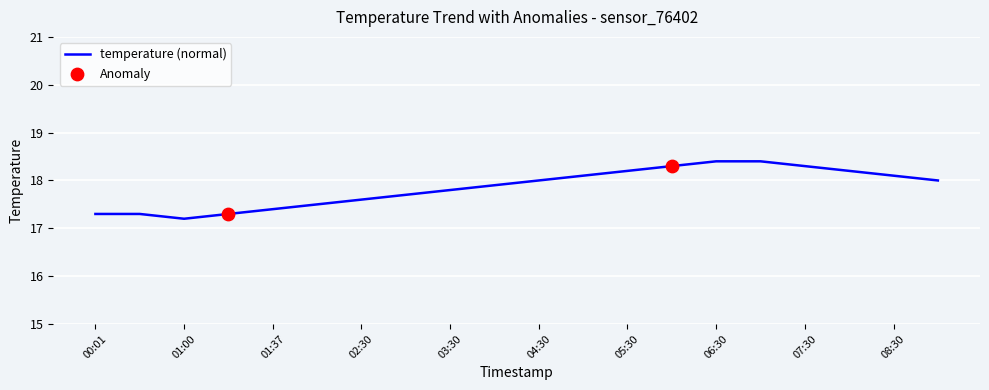

What is the difference between the maximum and minimum values?

1.2